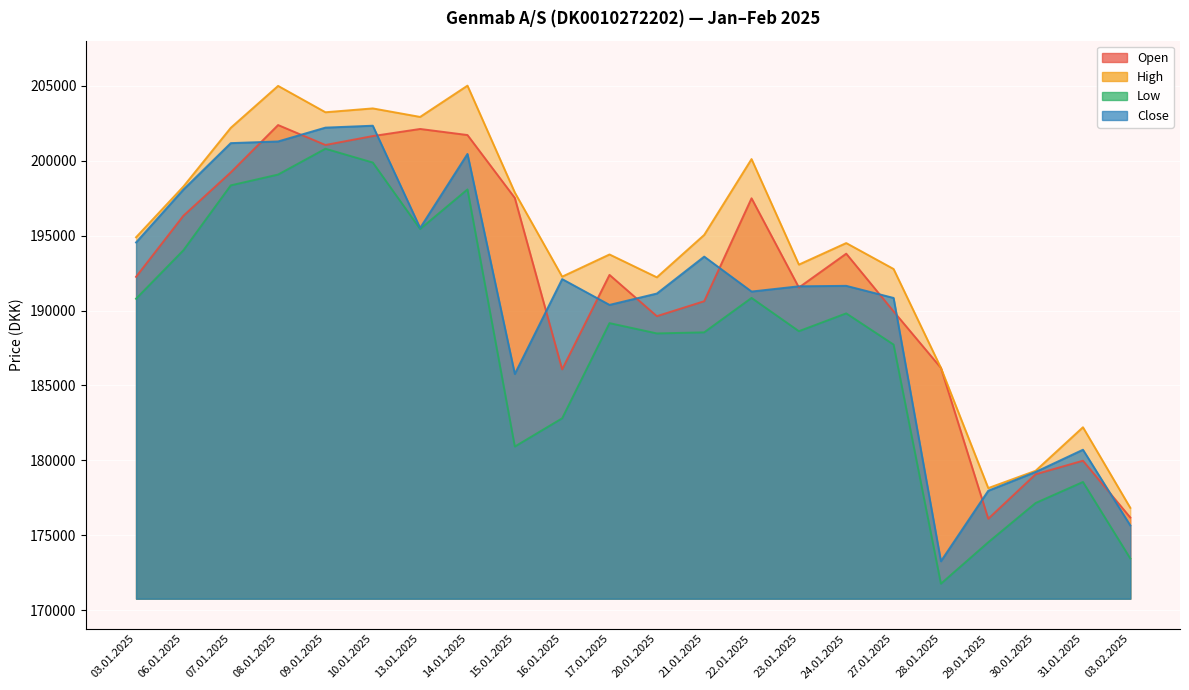

Reading left to right, what are all the values shown in this chart?

Open: 192250	196329	199220	202383	201052	201647	202121	201716	197516	186070	192379	189622	190621	197493	191535	193796	189944	186171	176098	179069	179973	176179
High: 194891	198278	202197	204997	203237	203494	202926	205014	197879	192261	193743	192217	195048	200111	193066	194504	192774	186171	178145	179301	182207	176826
Low: 190788	194022	198355	199077	200801	199879	195441	198084	180918	182804	189158	188471	188543	190841	188620	189810	187725	171761	174528	177148	178552	173444
Close: 194545	198077	201176	201288	202211	202339	195511	200453	185765	192098	190376	191133	193599	191267	191617	191648	190840	173262	177969	179222	180706	175649